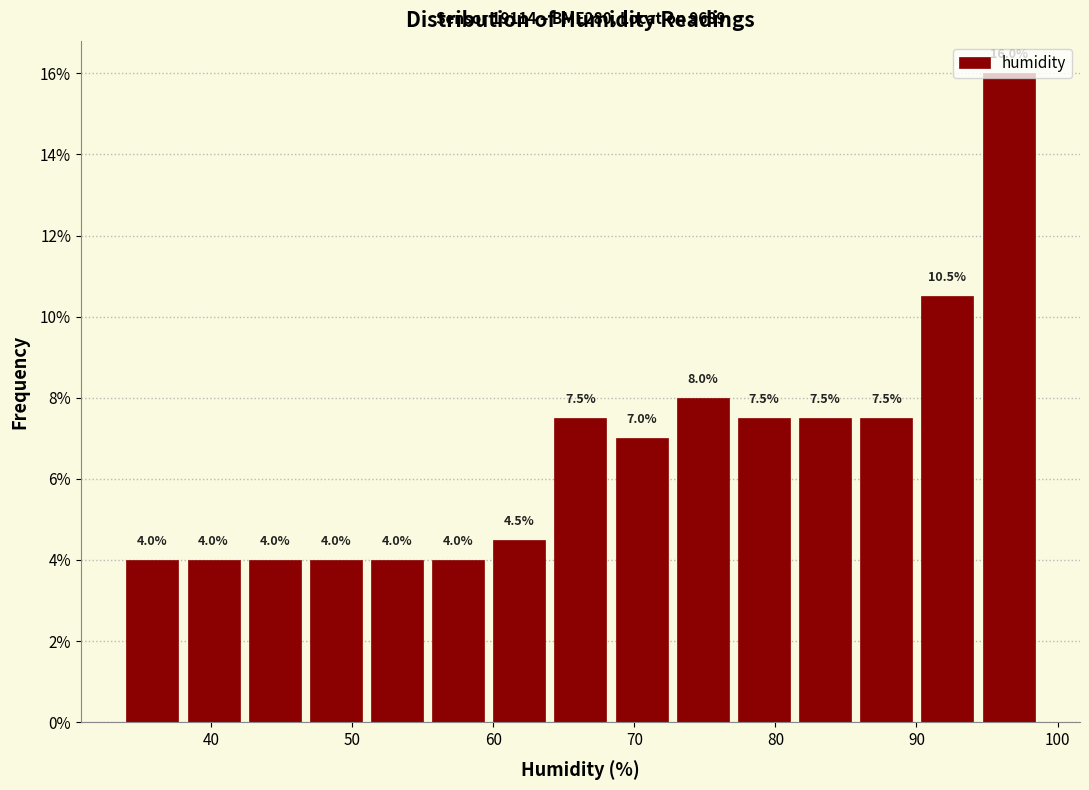

Reading left to right, transcribe this chart: for each bar, give the range it covers on the x-axis and its height. The bar edges are not printed on the chart, so give them approximately, as read against the axis.

34 to 38: 4.0
38 to 42: 4.0
42 to 47: 4.0
47 to 51: 4.0
51 to 55: 4.0
55 to 60: 4.0
60 to 64: 4.5
64 to 68: 7.5
68 to 73: 7.0
73 to 77: 8.0
77 to 81: 7.5
81 to 86: 7.5
86 to 90: 7.5
90 to 94: 10.5
94 to 99: 16.0